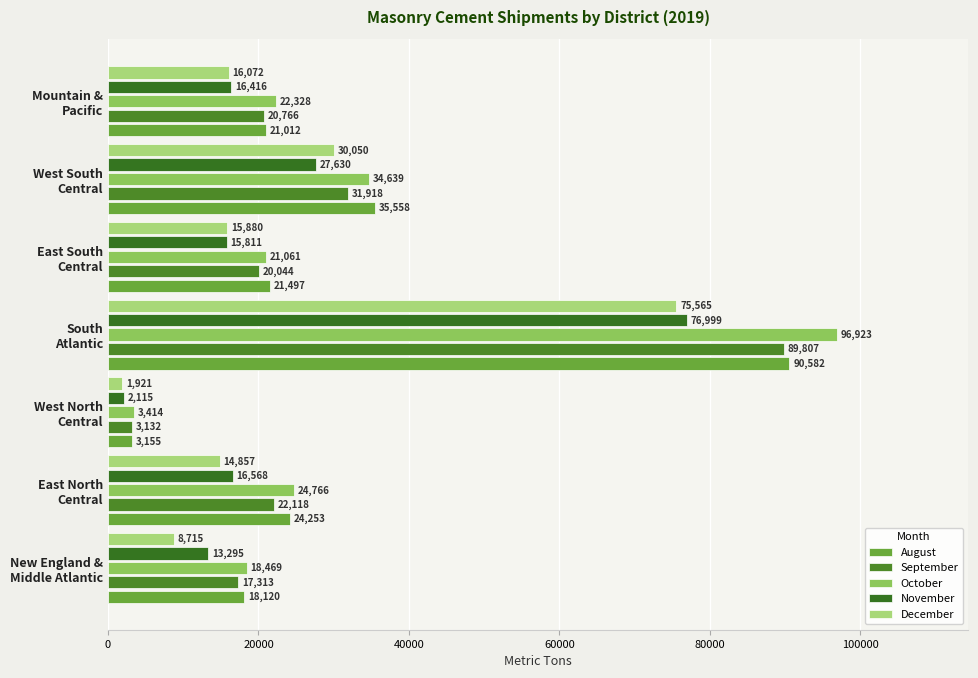

At which label does December reach its peak?

South
Atlantic